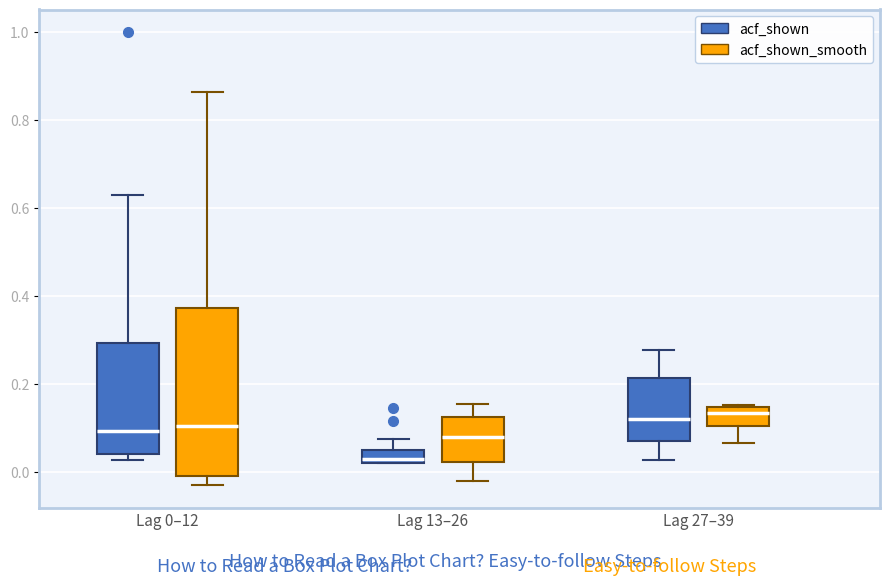

Where does the upper whisker of the box for Lag 13–26 (acf_shown) end on the y-axis? The values are not printed on the chart, so give them approximately, as read against the axis.

0.08